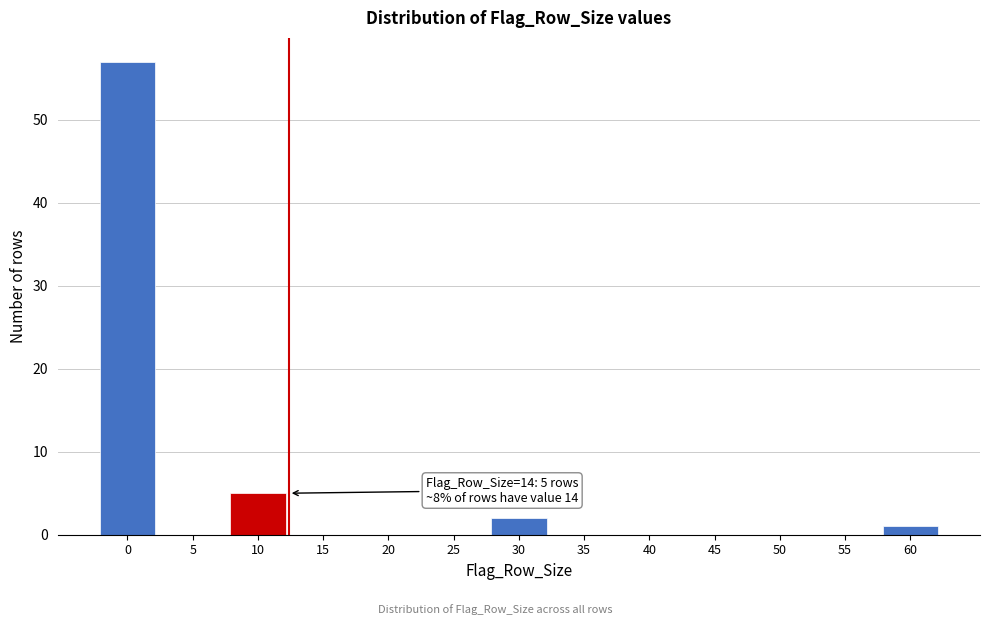

Reading right to left, transcribe all the data shown in this chart.

60=1	55=0	50=0	45=0	40=0	35=0	30=2	25=0	20=0	15=0	10=5	5=0	0=57